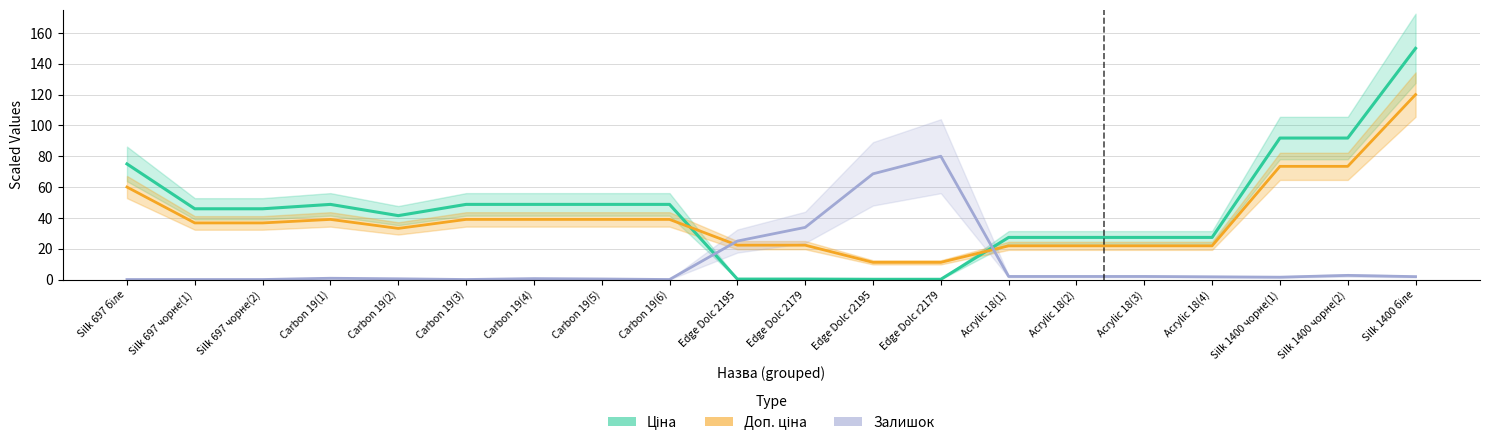

What is the difference between the Ціна values at Silk 1400 біле and Carbon 19(6)?

101.3